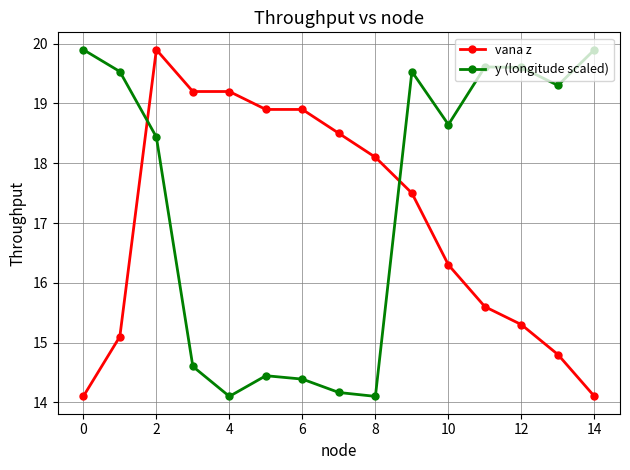

How many intersections are there between vana z and y (longitude scaled)?

2